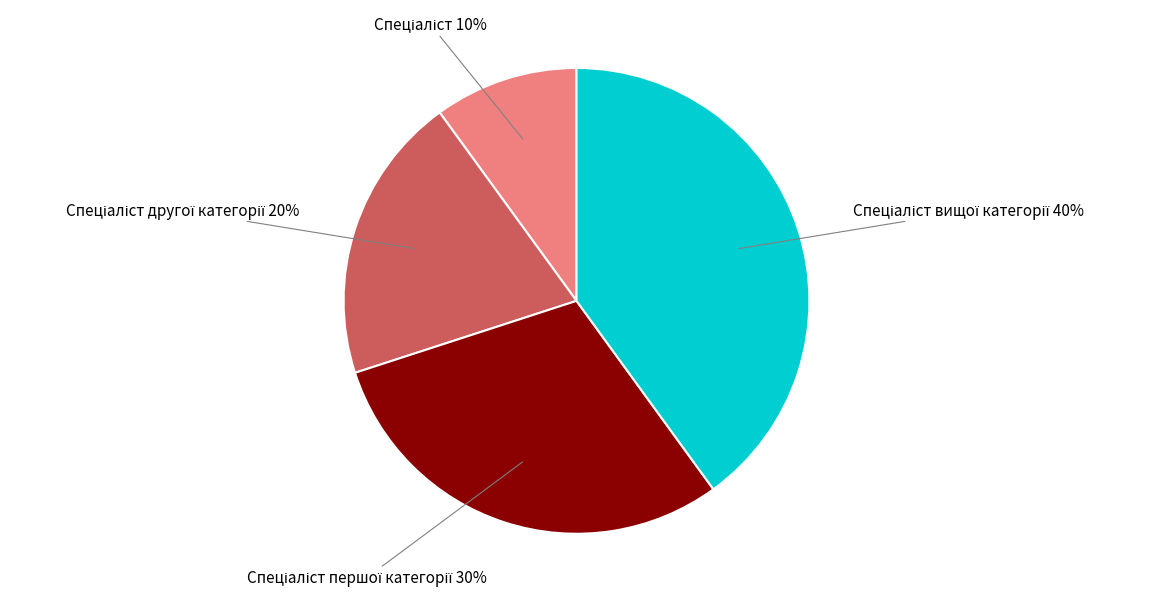

Is there a majority slice in this chart?

No